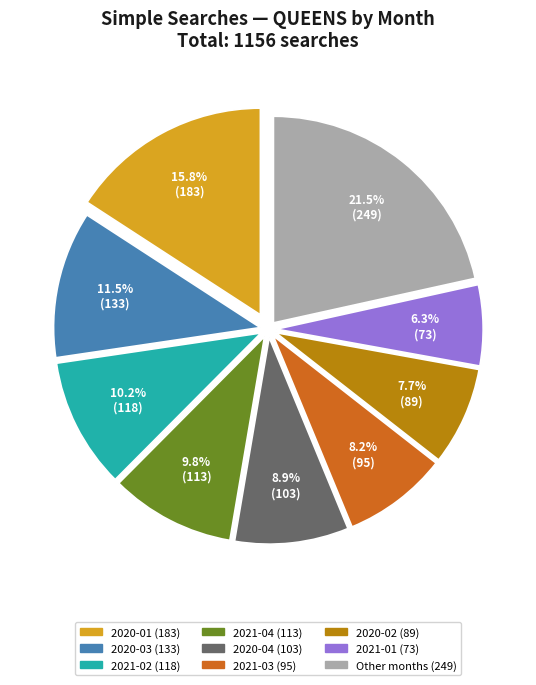

Does any single category account for the majority?

No